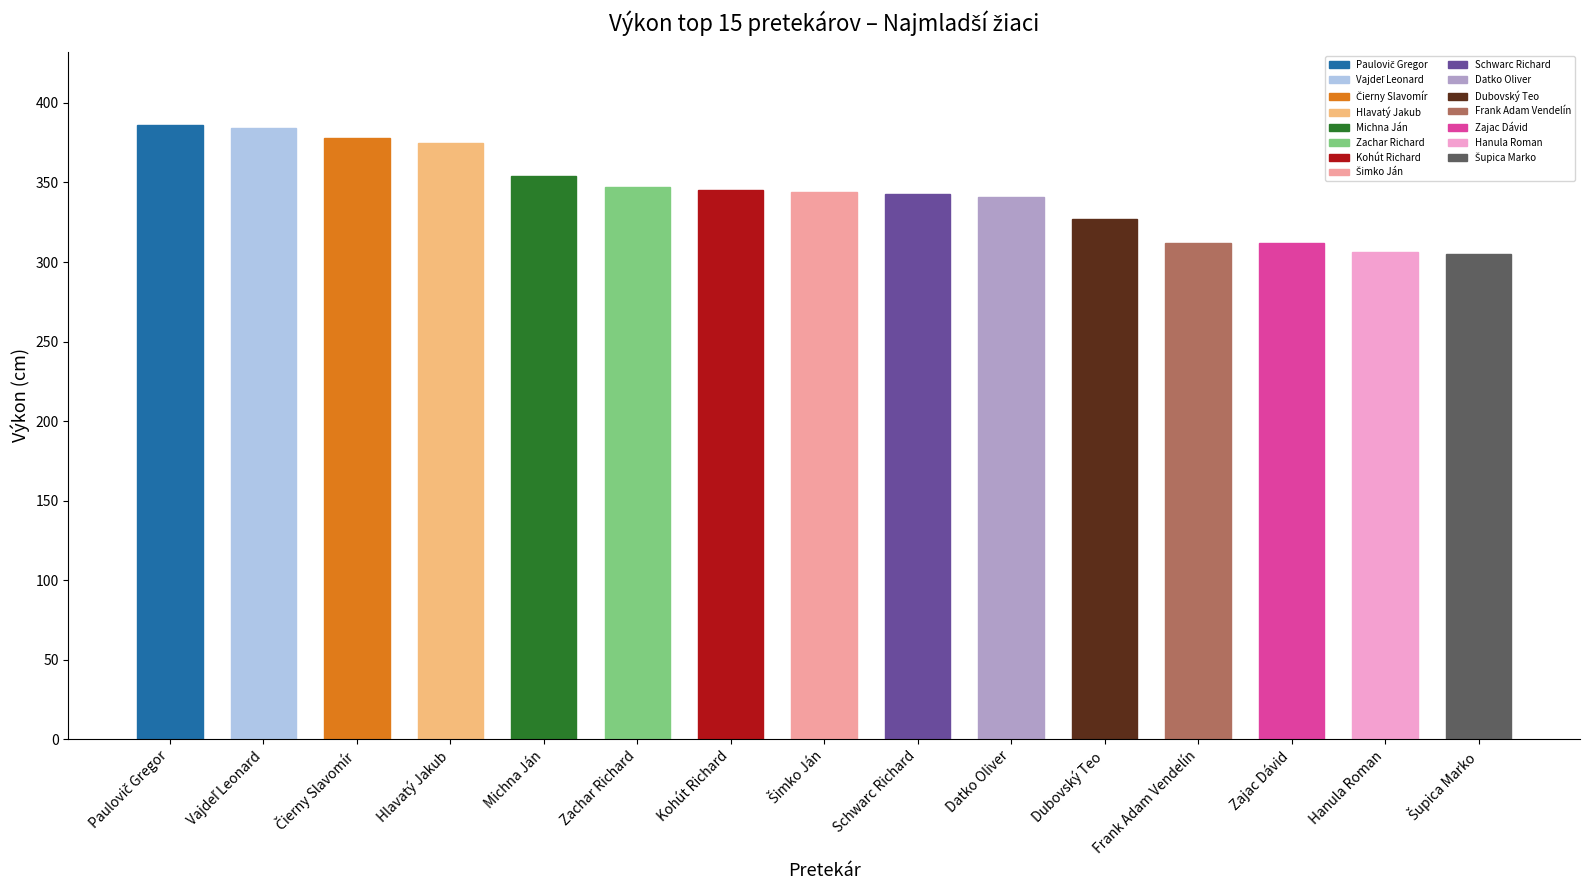

What is the minimum value shown in the chart?

305